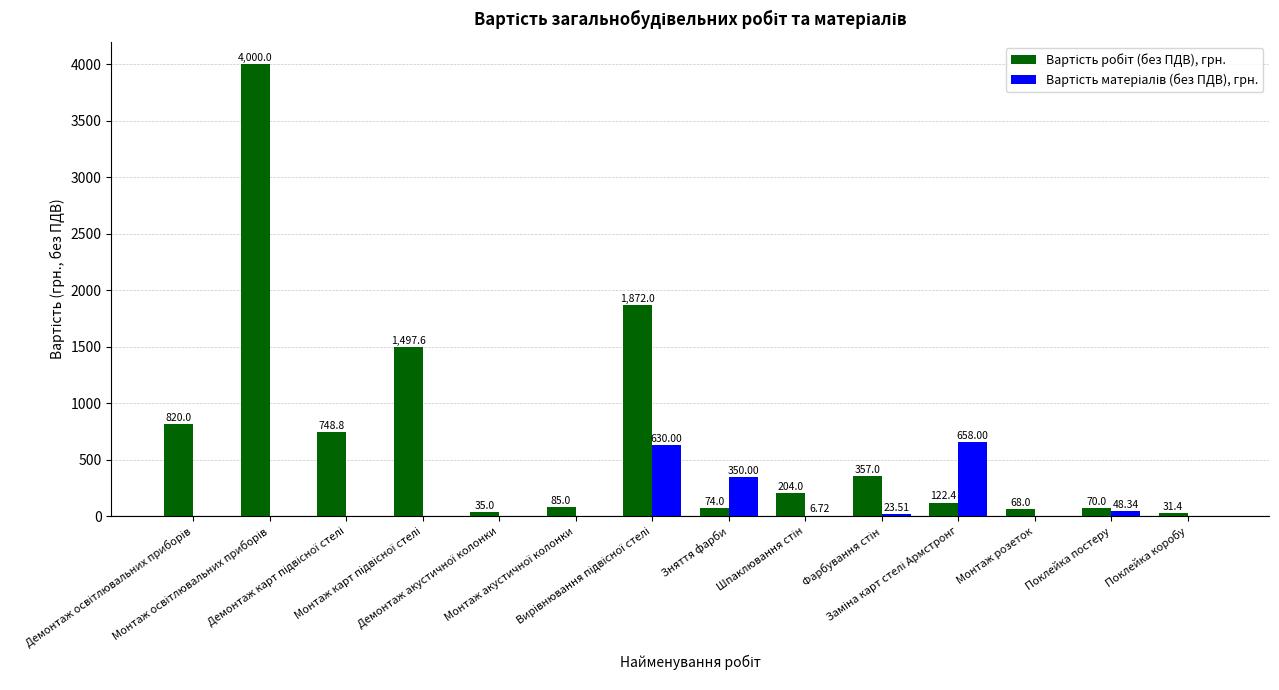

At which category is the sum across all series the highest?

Монтаж освітлювальних приборів